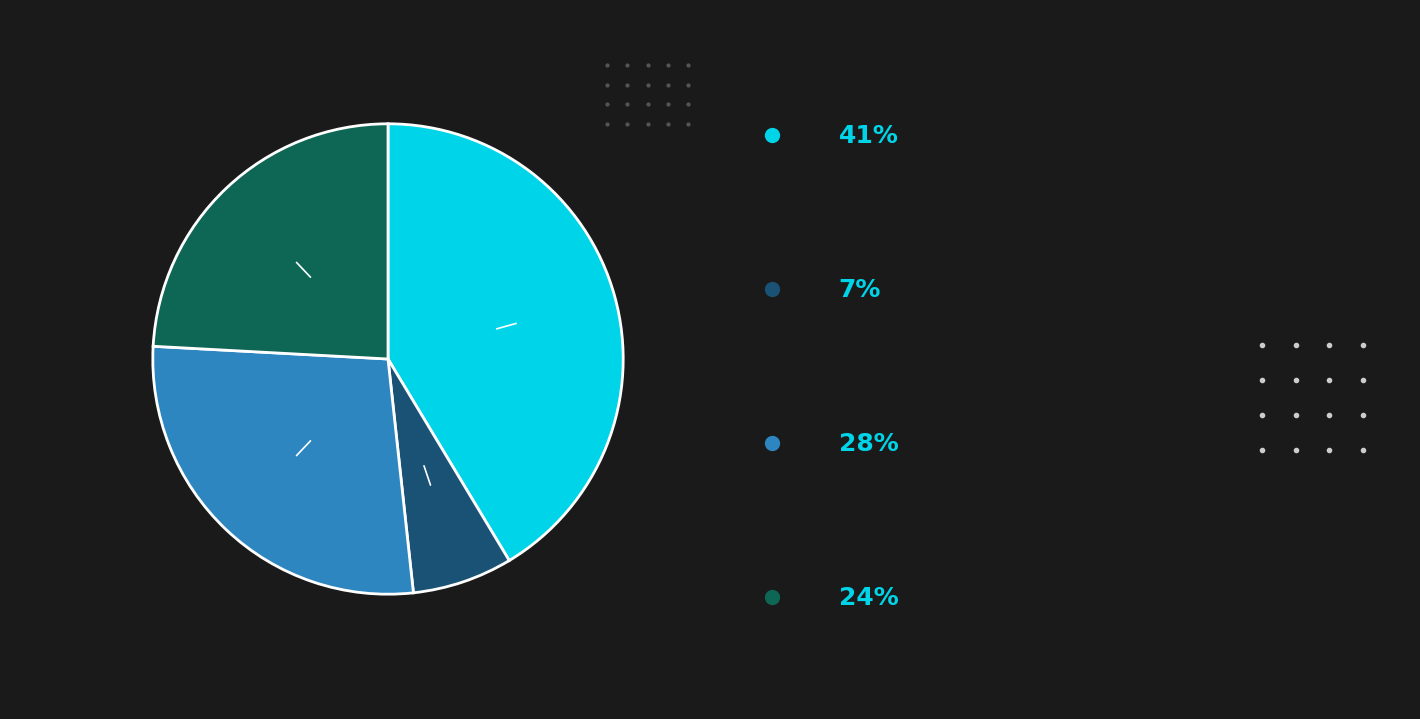

How many slices are in this pie chart?

4